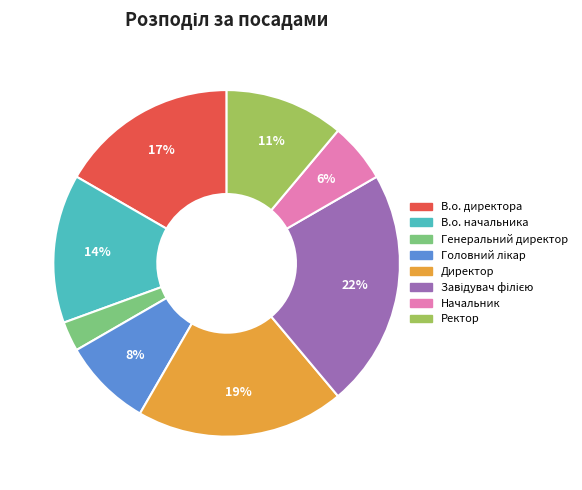

True or false: Ректор accounts for 3% of the total.

False